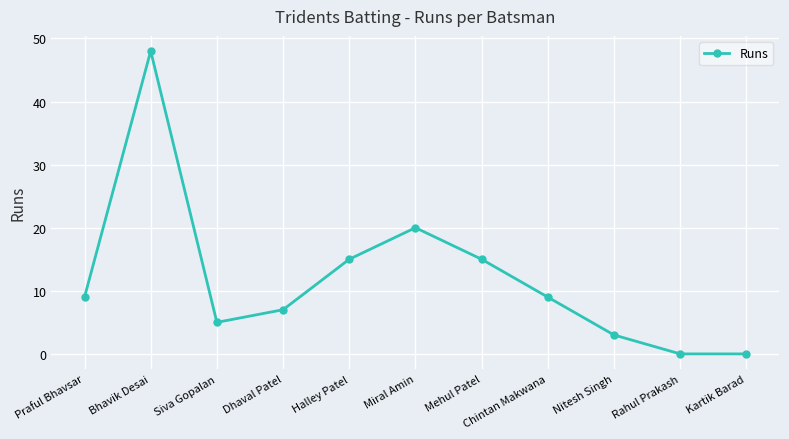

The chart shows a value of 11 at Dhaval Patel. True or false?

False